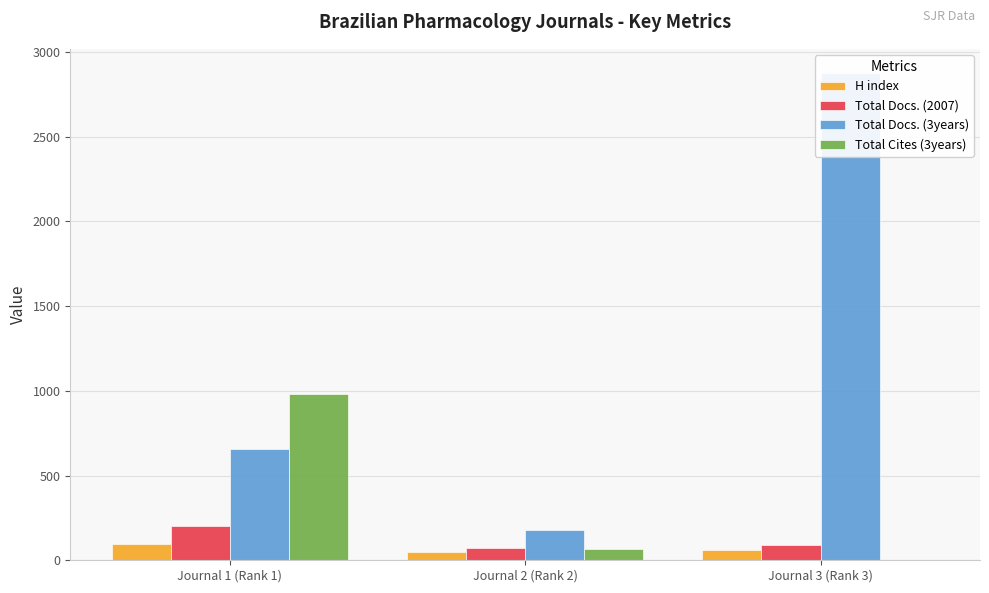

At Journal 3 (Rank 3), list the series in order from largest to smallest.

Total Docs. (3years), Total Docs. (2007), H index, Total Cites (3years)